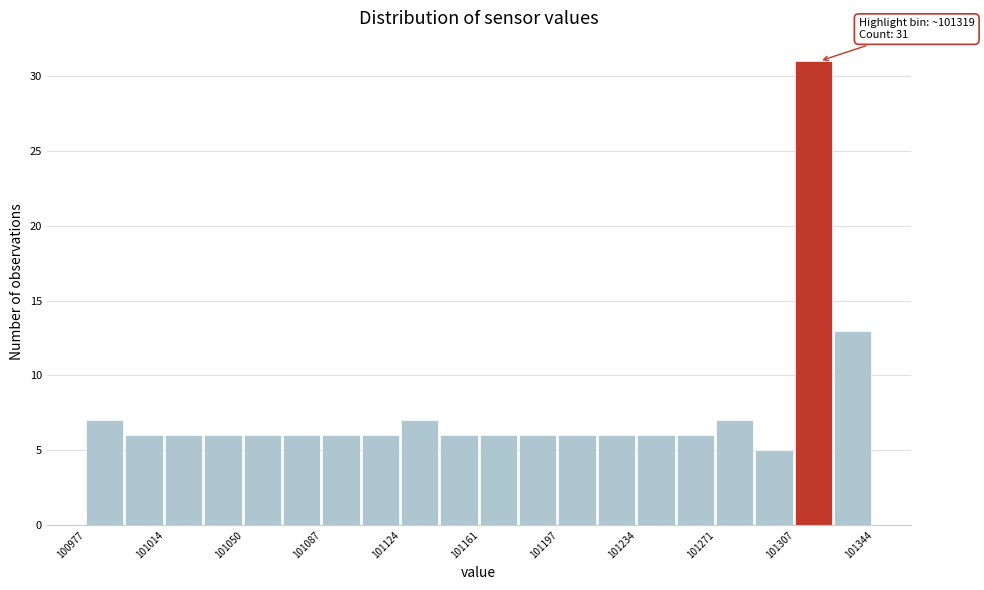

Around what value on the x-axis is the tallest bar? Give the approximate position of its centre, as read against the axis.

101315